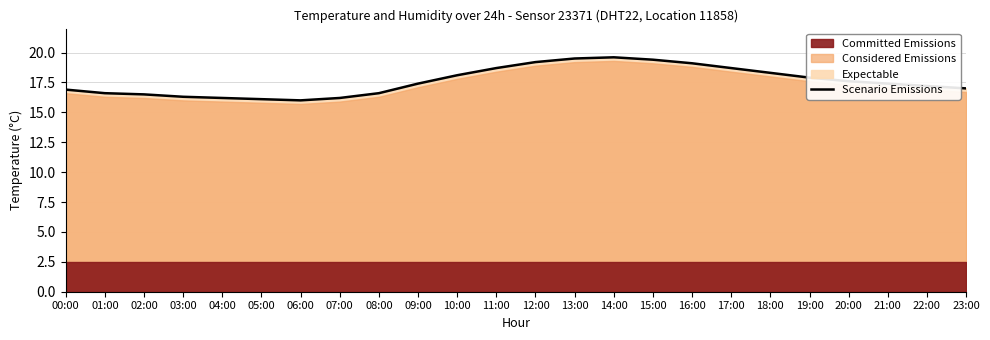

Reading left to right, what are all the values shown in this chart?

00:00=16.9	01:00=16.6	02:00=16.5	03:00=16.3	04:00=16.2	05:00=16.1	06:00=16.0	07:00=16.2	08:00=16.6	09:00=17.4	10:00=18.1	11:00=18.7	12:00=19.2	13:00=19.5	14:00=19.6	15:00=19.4	16:00=19.1	17:00=18.7	18:00=18.3	19:00=17.9	20:00=17.6	21:00=17.4	22:00=17.2	23:00=17.0